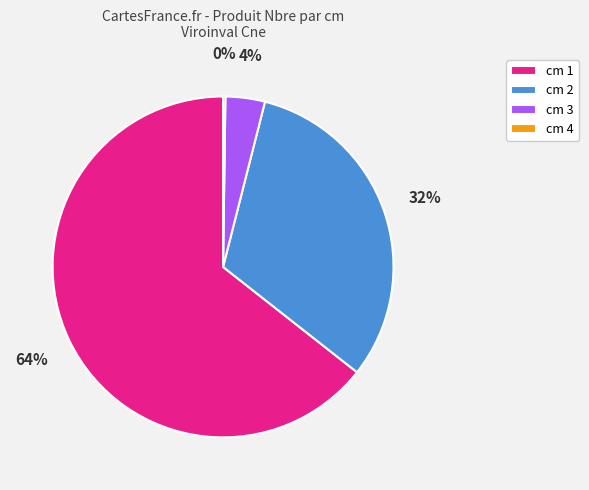

What percentage is the cm 1 slice, to the nearest percent?

64%